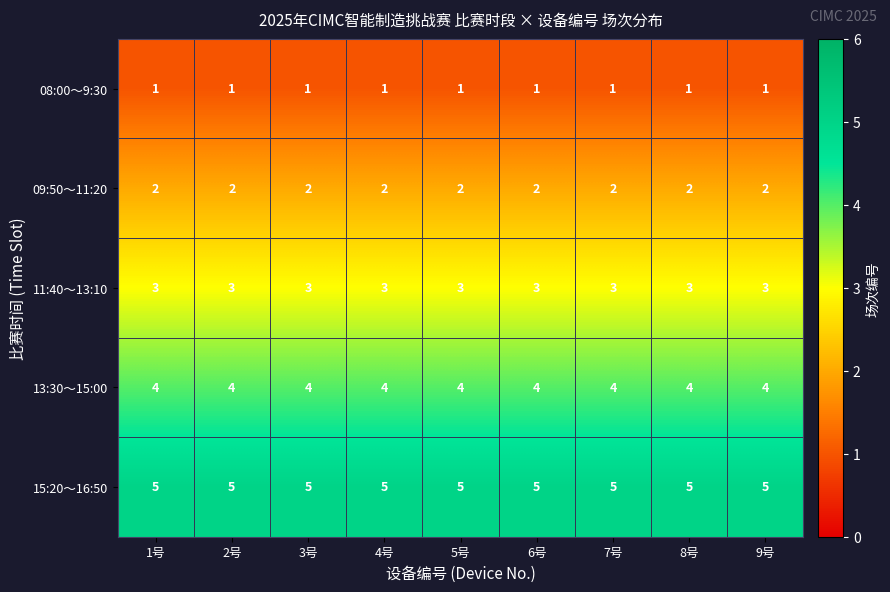

Which series has the largest total across all categories?

15:20～16:50